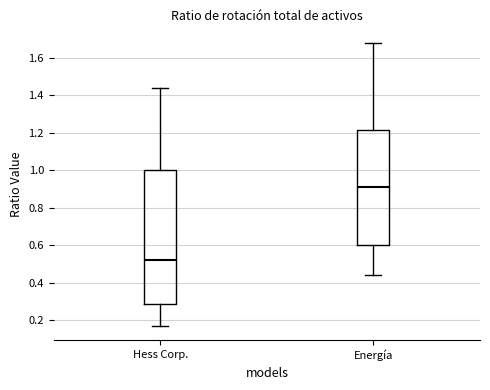

Which box has the highest median line?

Energía